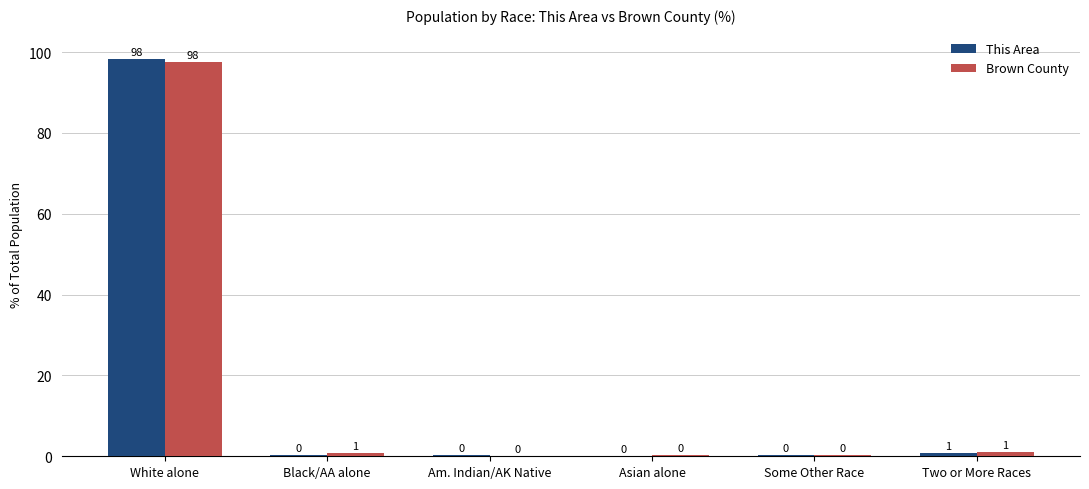

How many groups of bars are there?

6